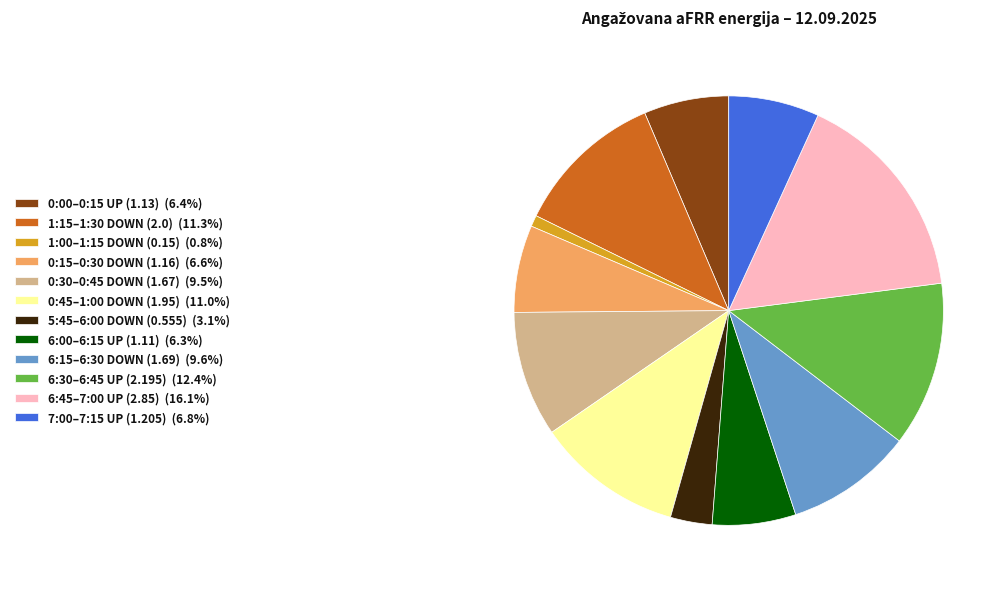

Combined, do 6:30–6:45 UP (2.195) (12.4%) and 6:45–7:00 UP (2.85) (16.1%) account for over 50%?

No